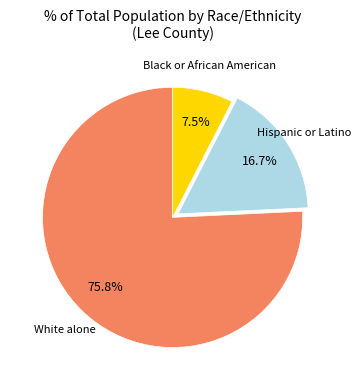

Is White alone the majority of the pie?

Yes